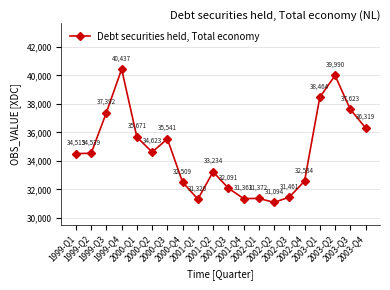

What is the label of the 19th point from the left?

2003-Q3